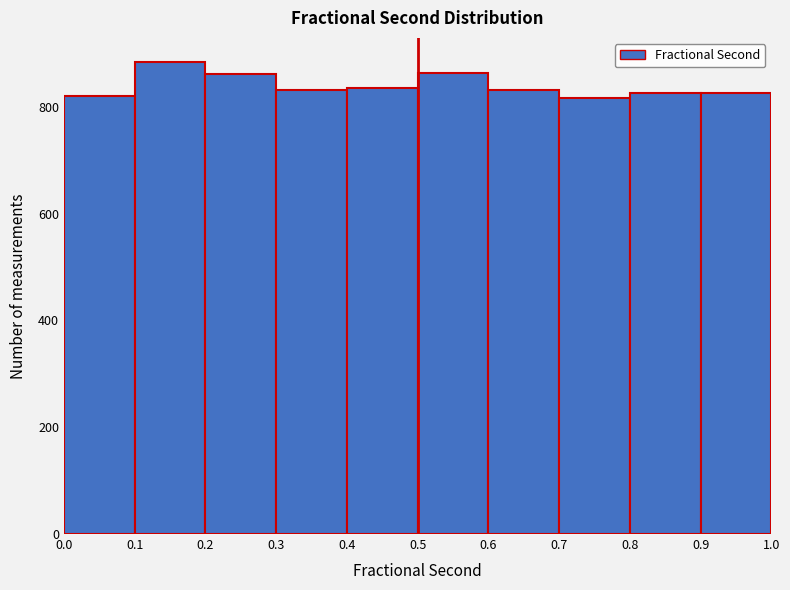

Reading left to right, transcribe this chart: for each bar, give the range it covers on the x-axis and its height. The values are not printed on the chart, so give them approximately, as read against the axis.

0.0 to 0.1: 820
0.1 to 0.2: 880
0.2 to 0.3: 860
0.3 to 0.4: 840
0.4 to 0.5: 840
0.5 to 0.6: 860
0.6 to 0.7: 840
0.7 to 0.8: 820
0.8 to 0.9: 820
0.9 to 1.0: 820